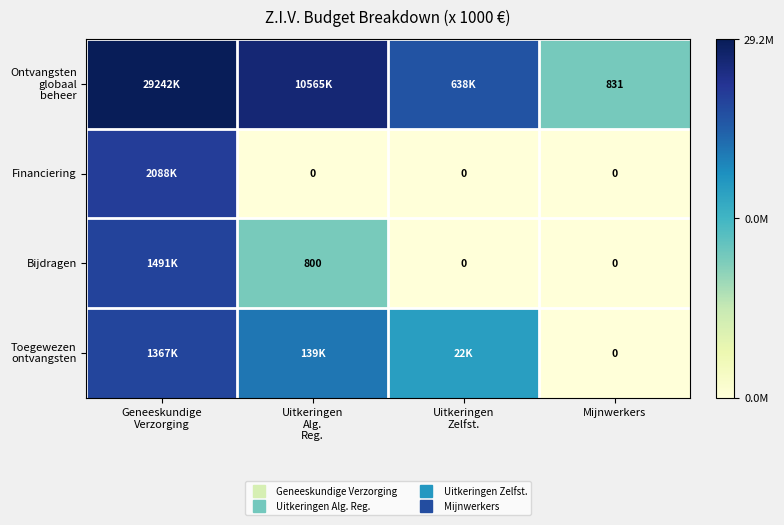

List the series in order of their peak value, lowest first.

Toegewezen ontvangsten, Bijdragen, Financiering, Ontvangsten globaal beheer